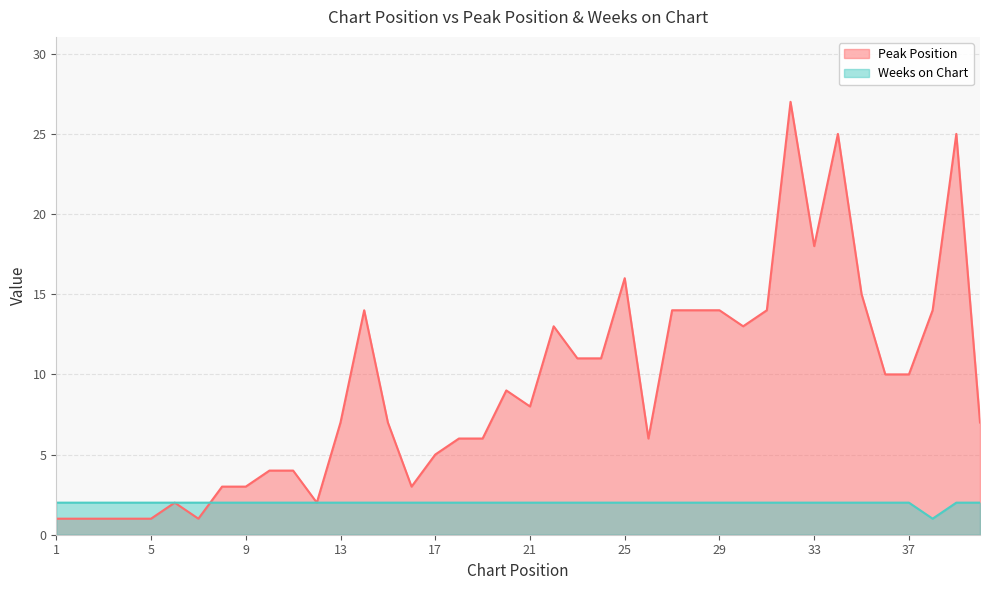

True or false: Weeks on Chart has more than 0 points higher than both neighbors.

False